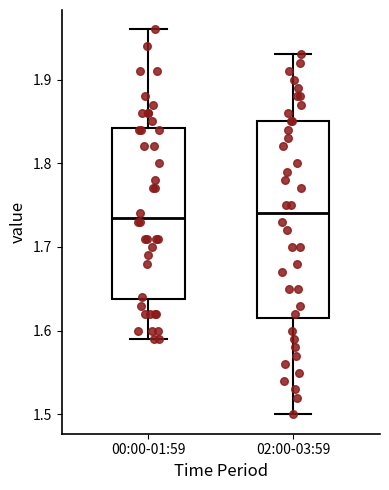

Reading left to right, transcribe this box plot: for each box, give where its median line is, the range the box spans, and where its two whiskers end, as read against the y-axis. The values are not printed on the chart, so give them approximately, as read against the axis.

00:00-01:59: median 1.74, box 1.64 to 1.84, whiskers 1.59 to 1.96
02:00-03:59: median 1.74, box 1.62 to 1.85, whiskers 1.50 to 1.93